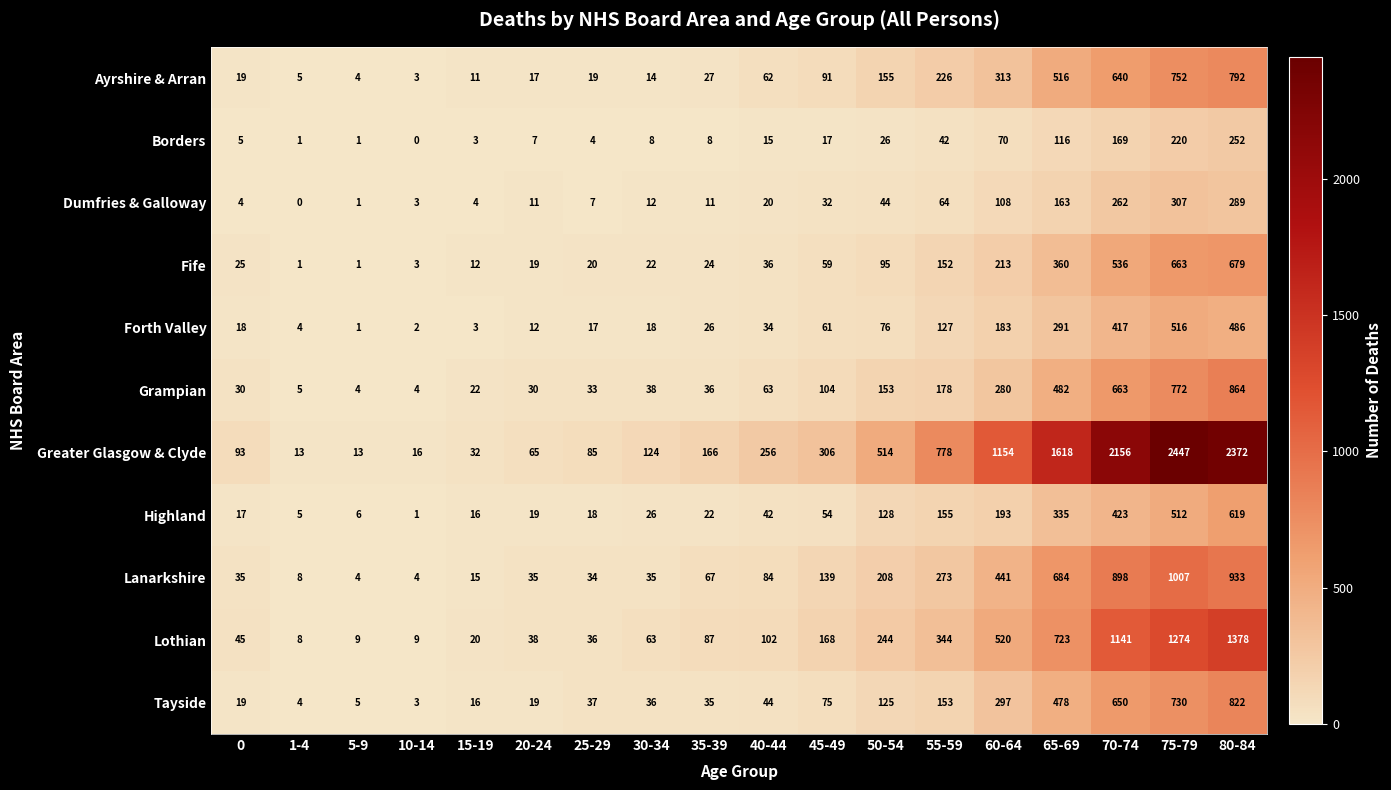

At how many categories does at least one series exceed 1602?

4